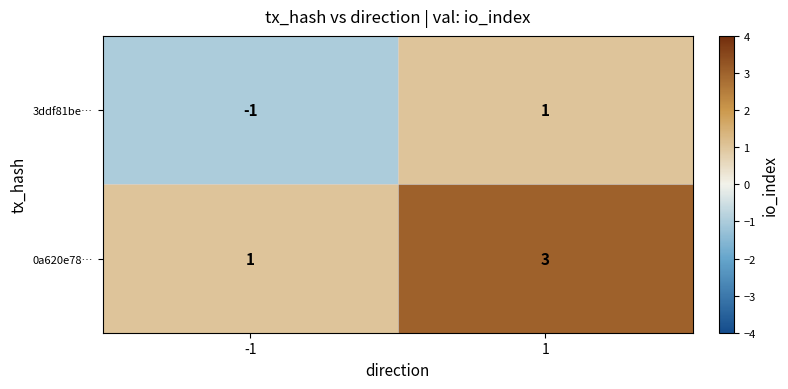

What is the sum of all 0a620e78… values?

4